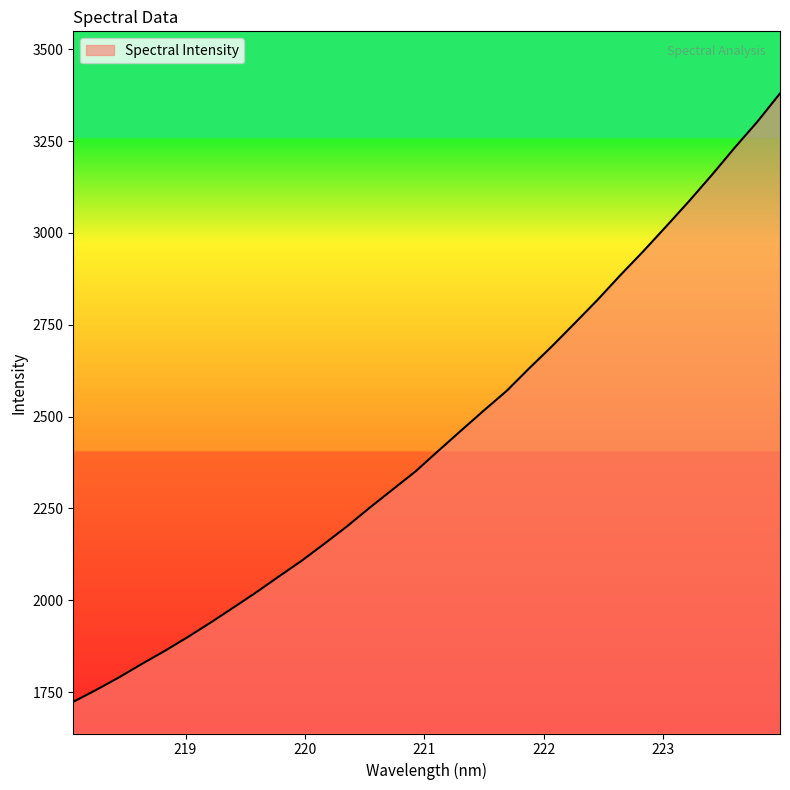

What is the difference between the maximum and minimum values?

1656.2